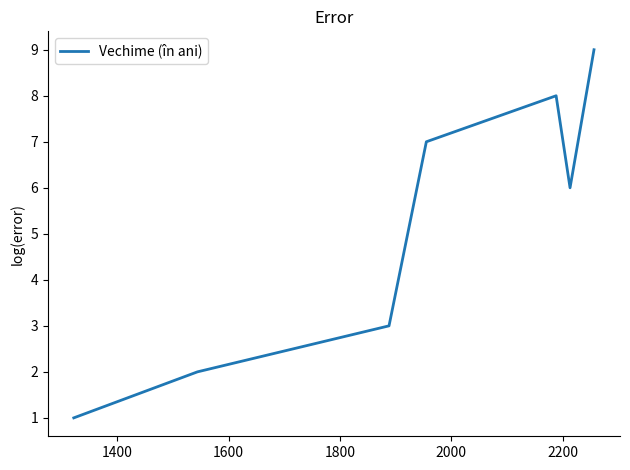

Reading right to left, what are all the values shown in this chart?

9	6	8	7	3	2	1